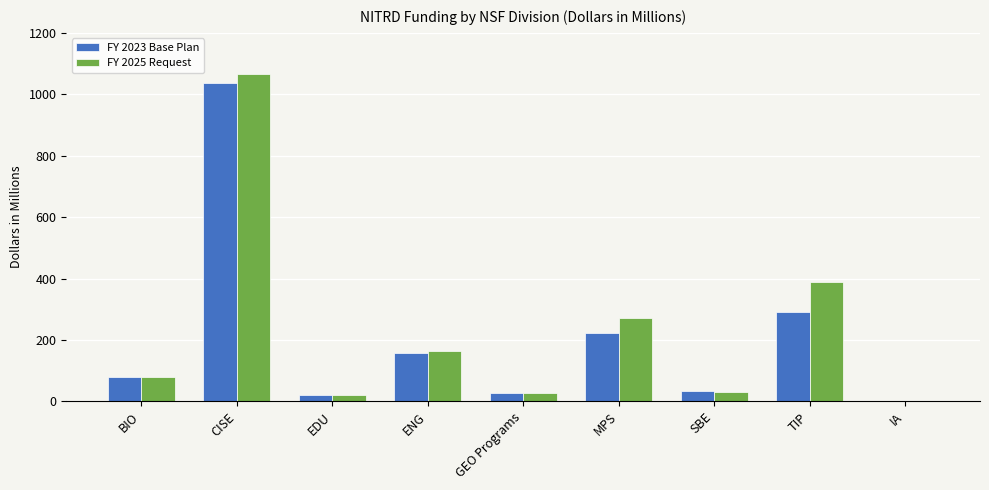

What is the sum of the FY 2025 Request values at SBE and MPS?

303.4